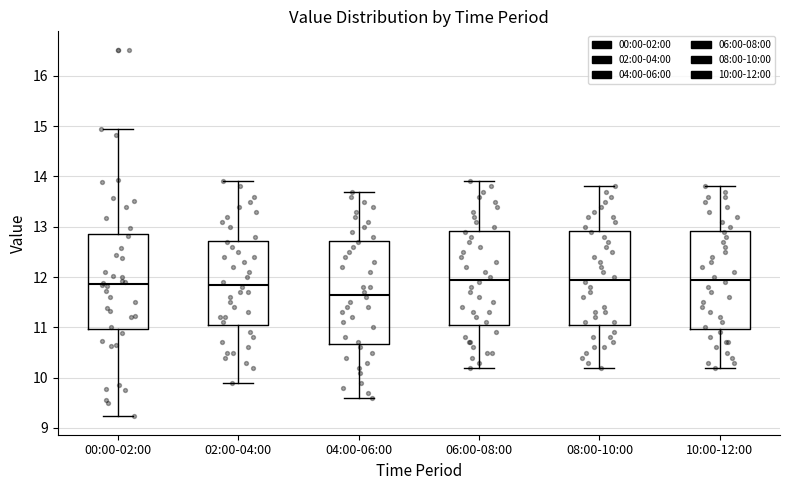

Where is the lower edge of the box for 06:00-08:00 on the y-axis? The values are not printed on the chart, so give them approximately, as read against the axis.

11.1